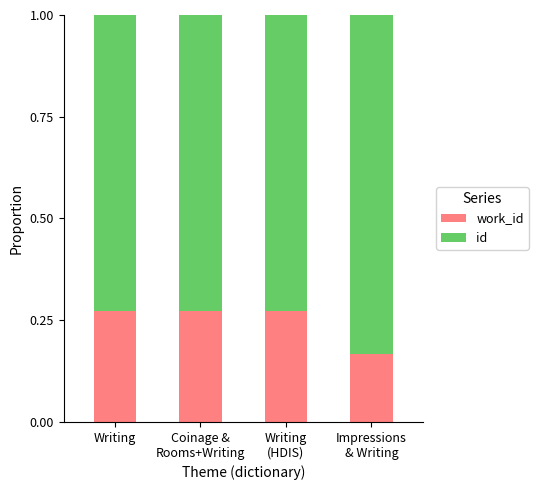

How many distinct data groups are displayed?

2